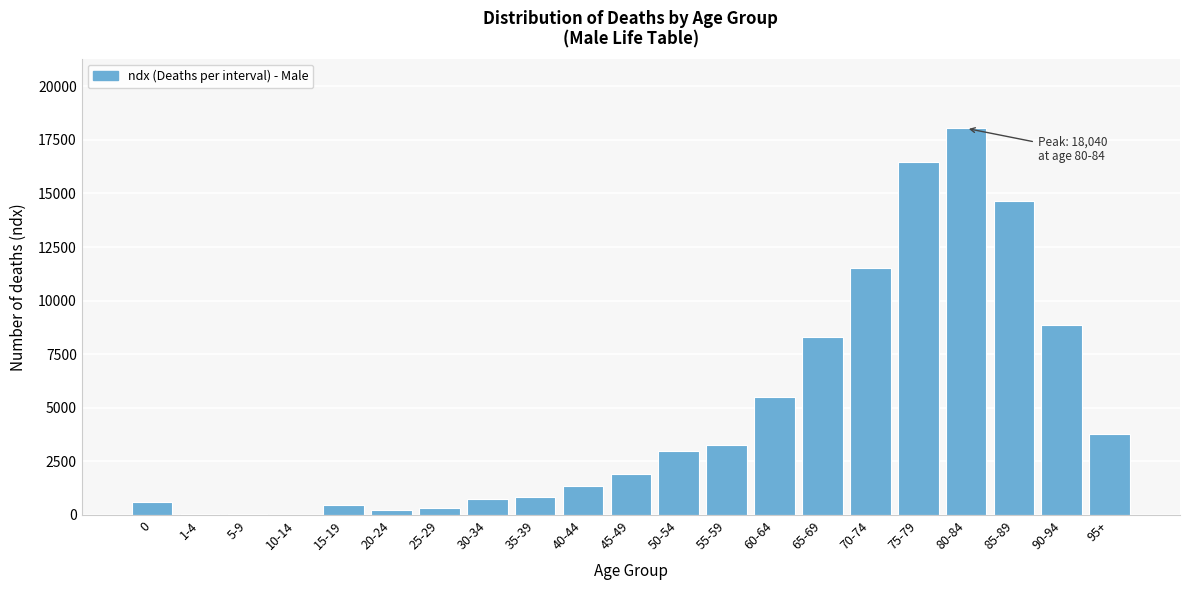

What is the sum of all values?

99999